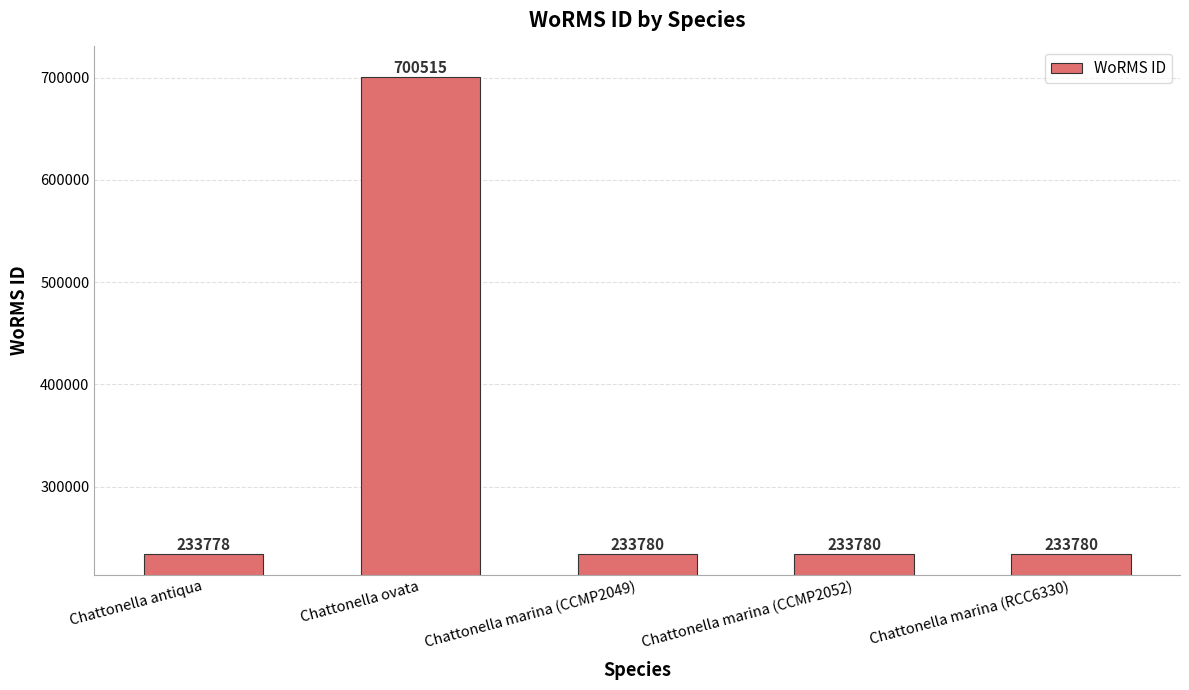

Between Chattonella marina (CCMP2052) and Chattonella ovata, which is larger?

Chattonella ovata